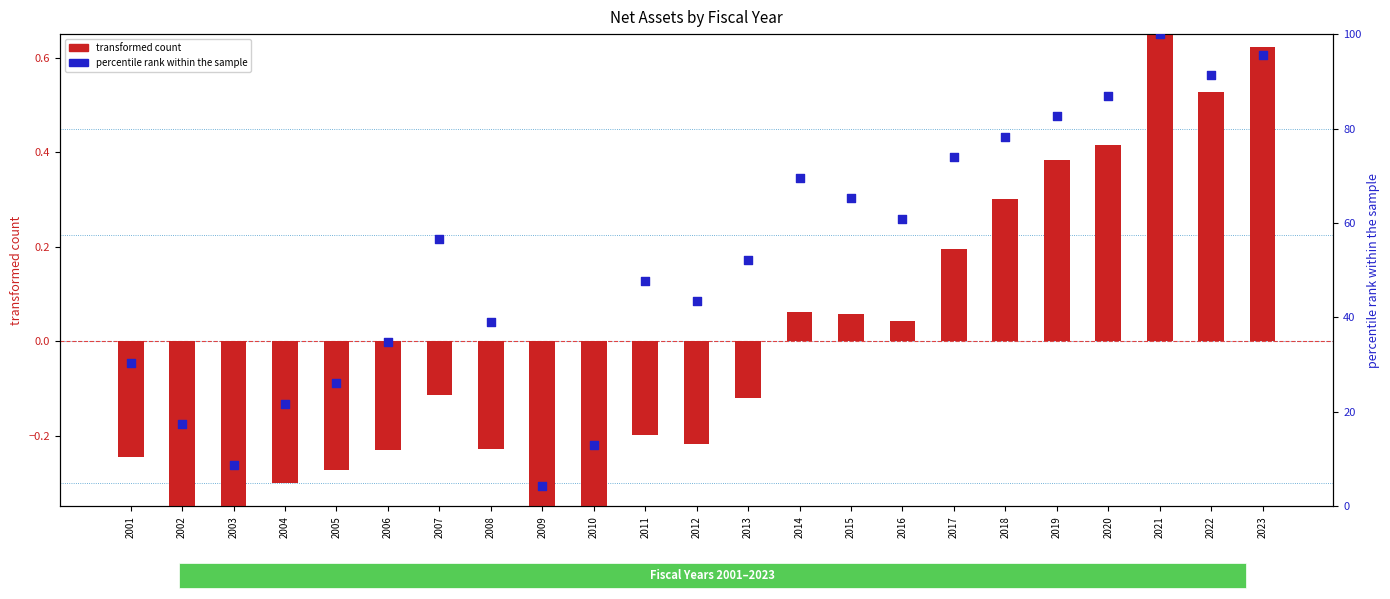

Which series has the largest Y range (max minus min)?

percentile rank within the sample